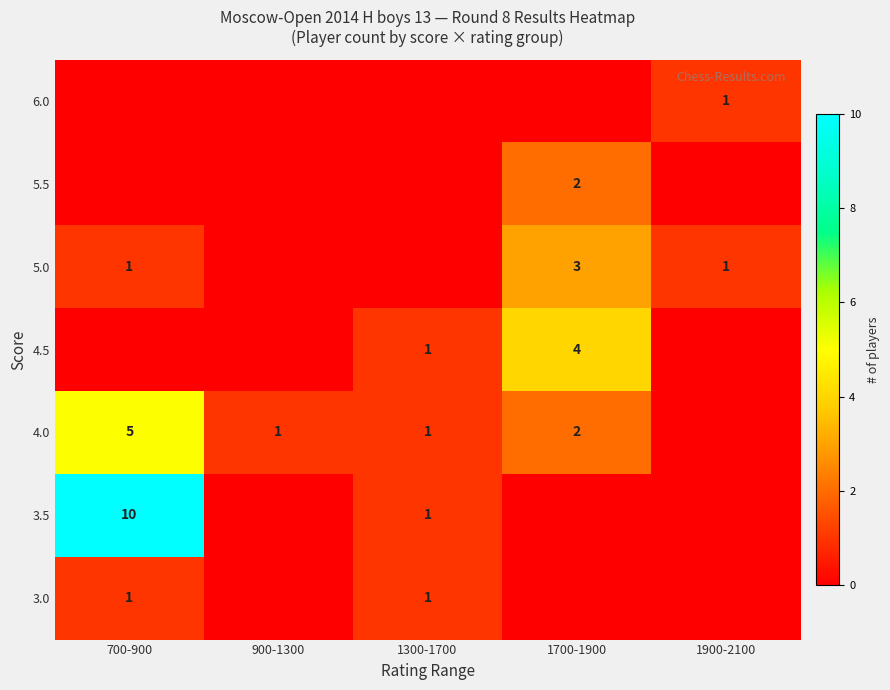

Which series has the widest spread of values?

row_5